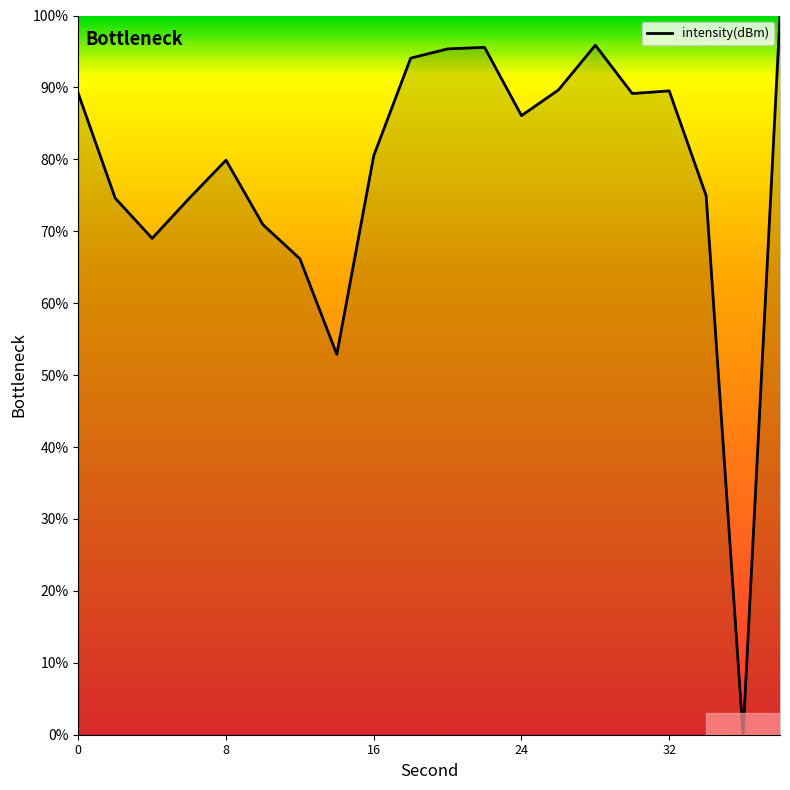

What is the maximum value shown in the chart?

100.0